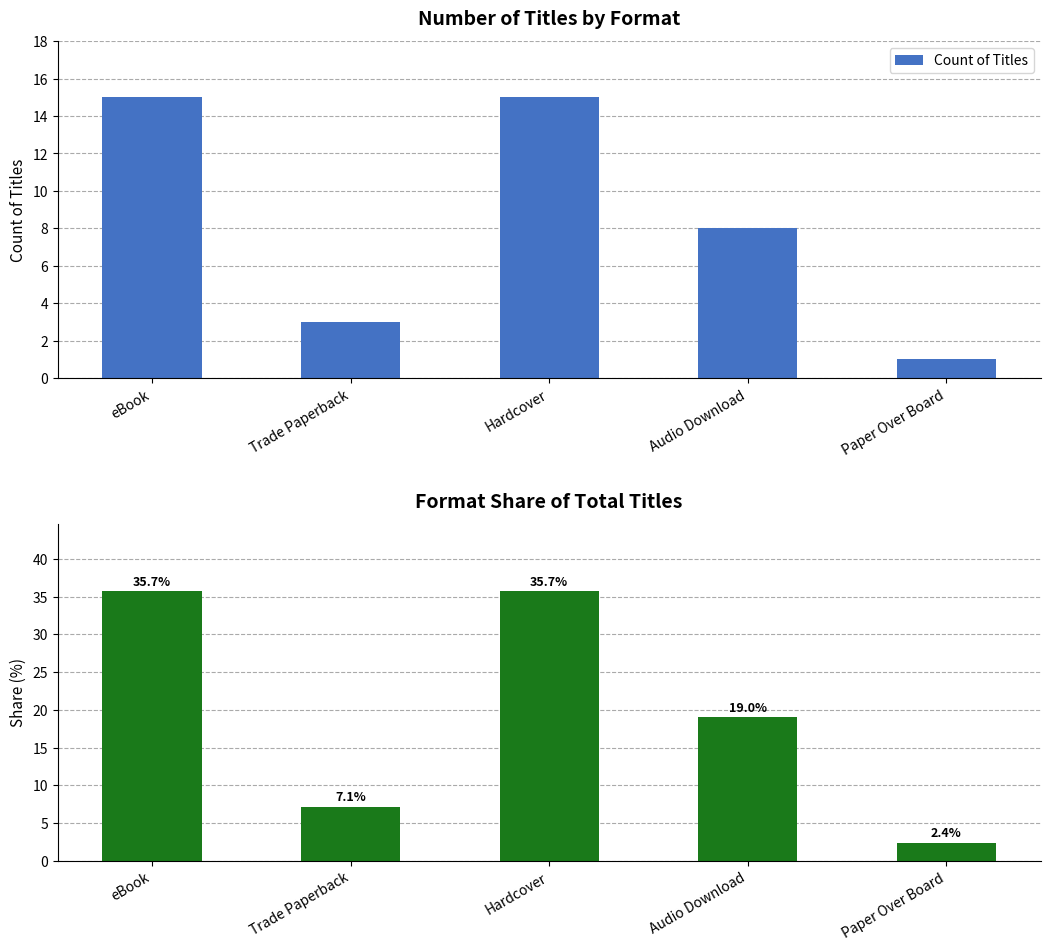

What is the difference between the maximum and minimum values in the Count of Titles series?

14